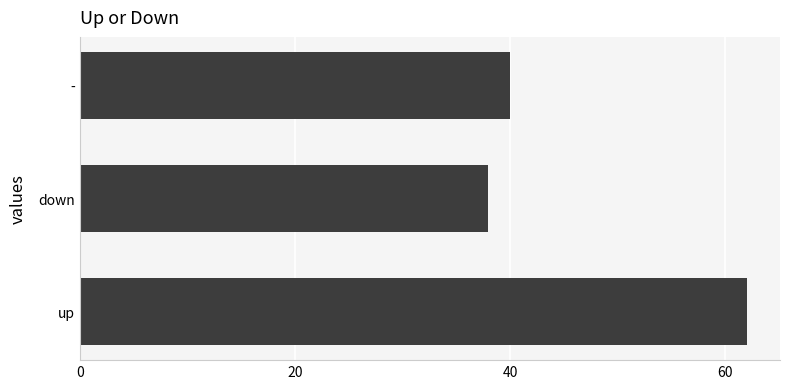

What is the ratio of the value at up to the value at down?

1.6